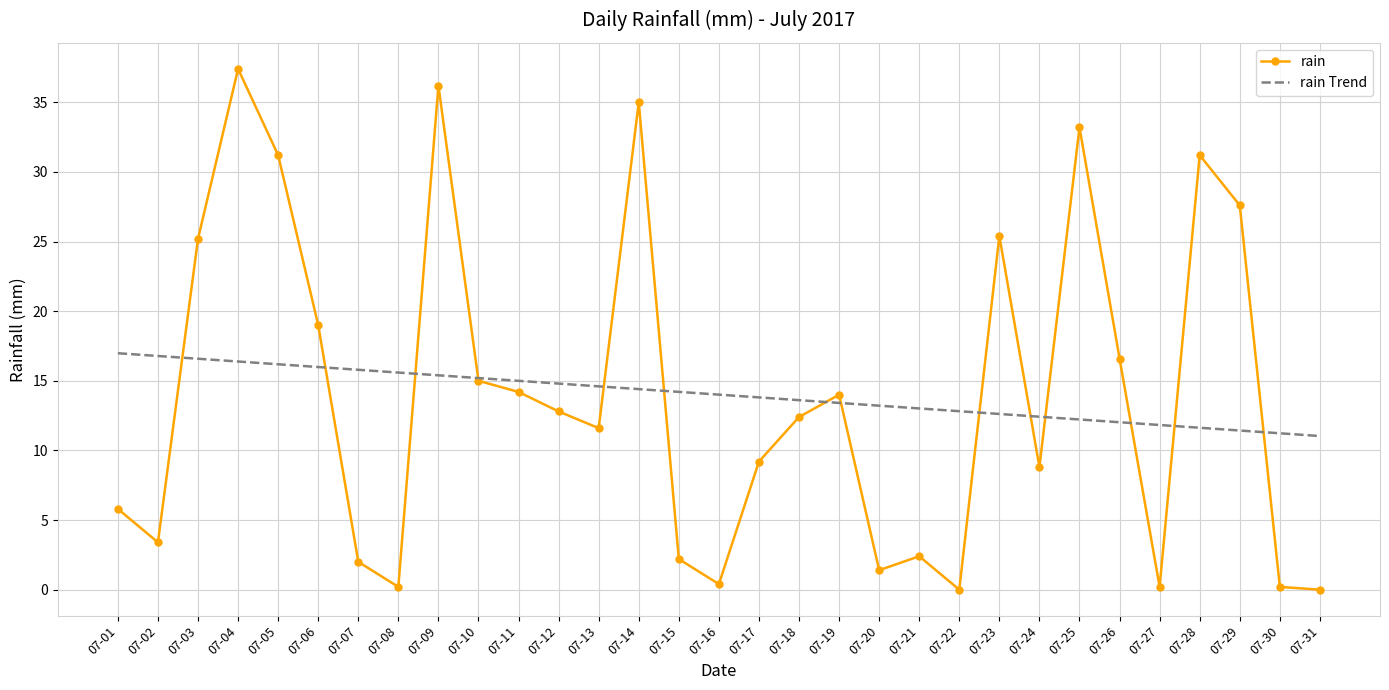

The value of rain at 07-11 is 14.2. True or false?

True